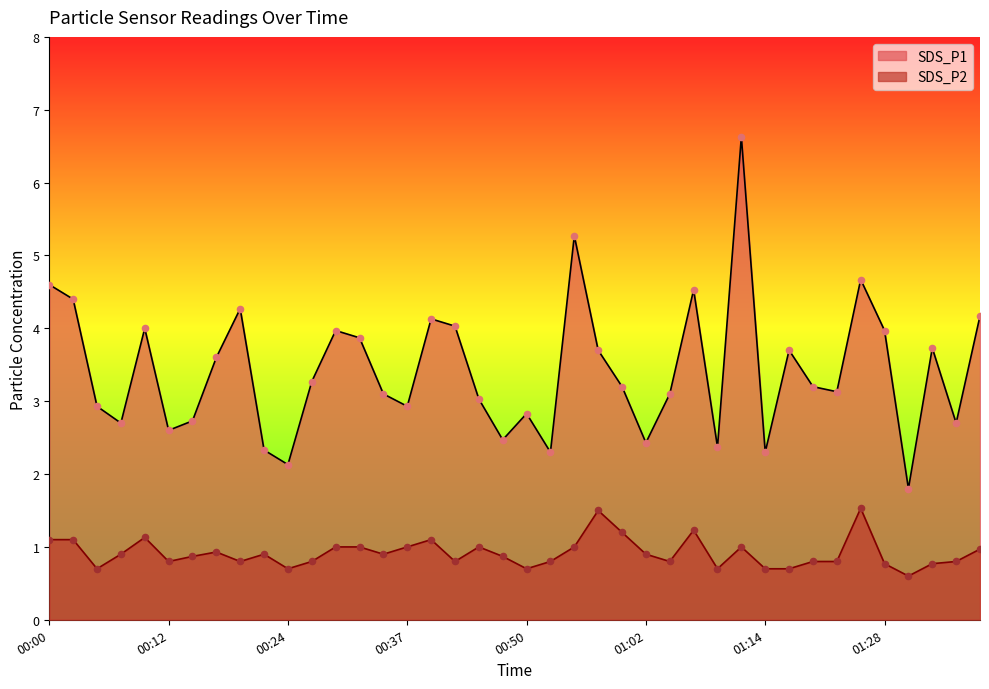

Which series has the largest total across all categories?

SDS_P1